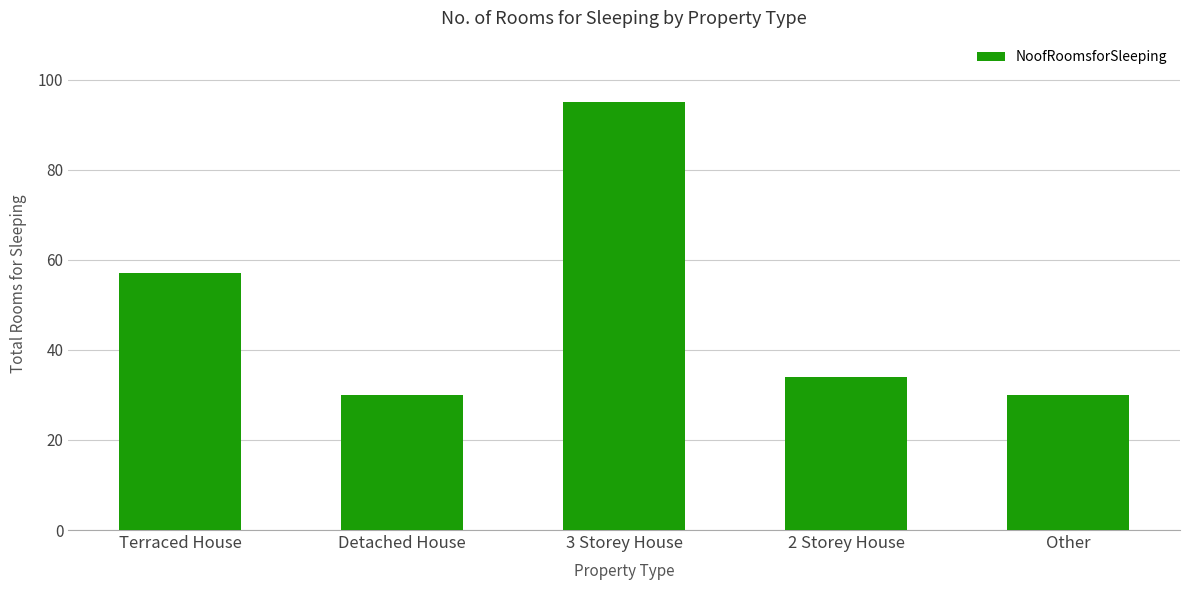

What is the change in value from Terraced House to Other?

-27